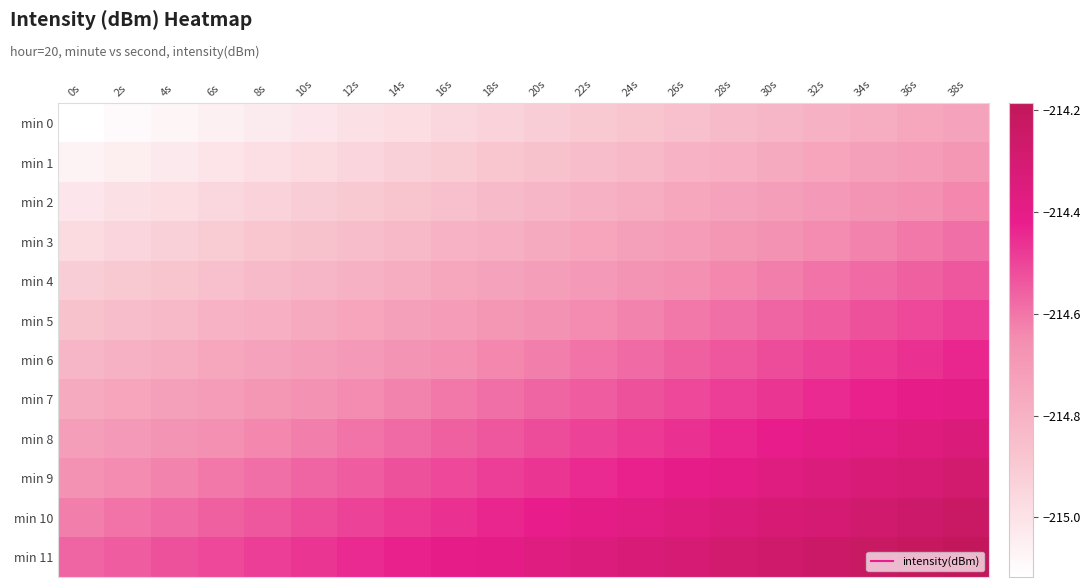

Between 30s and 4s, which is larger?

30s